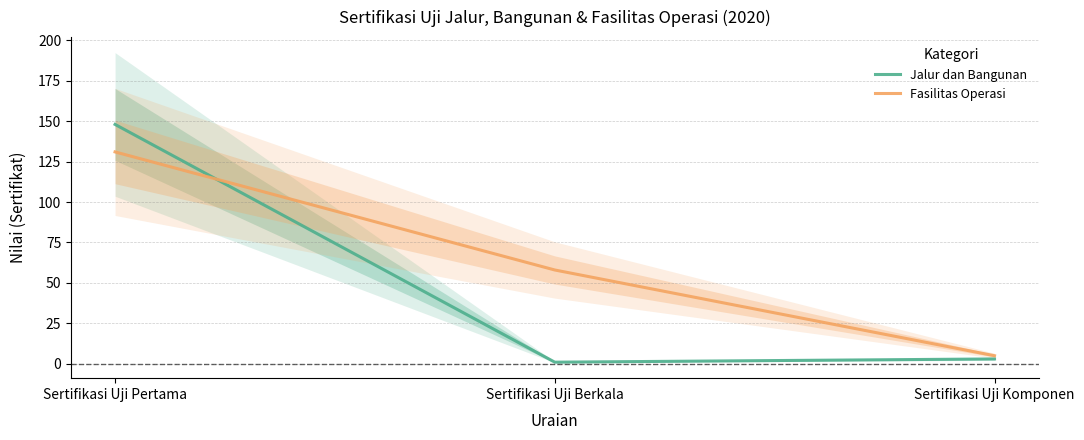

The value of Jalur dan Bangunan at Sertifikasi Uji Berkala is 1. True or false?

True